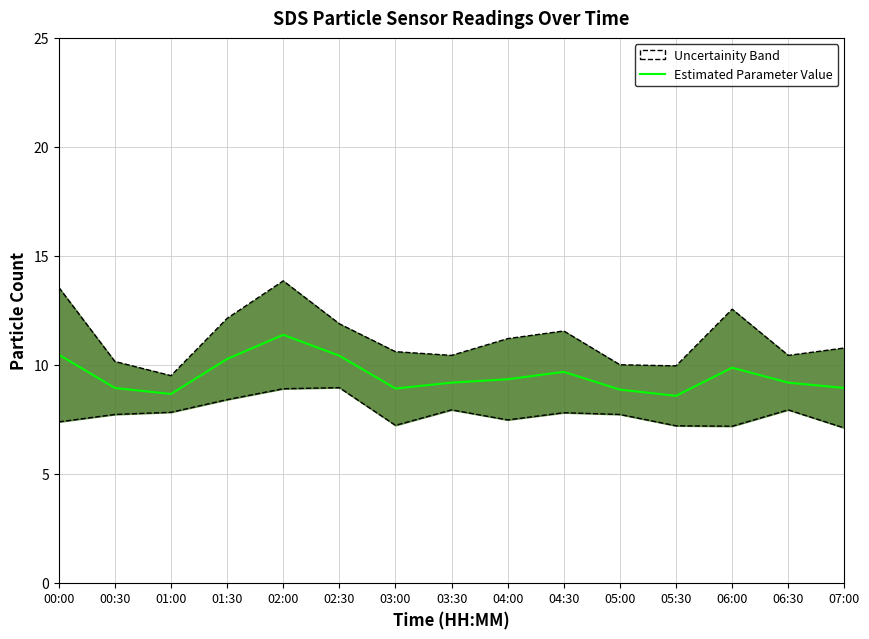

Where does the data first go above 9?

00:00